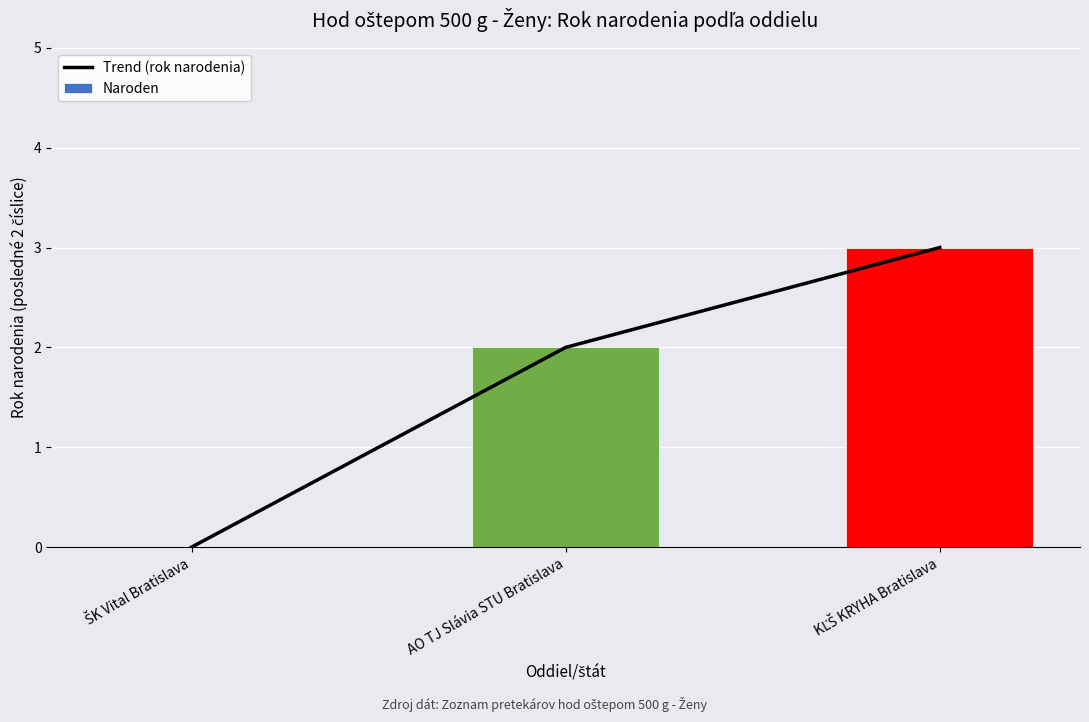

List the labels in order of Trend (rok narodenia) value, largest first.

KĽŠ KRYHA Bratislava, AO TJ Slávia STU Bratislava, ŠK Vital Bratislava